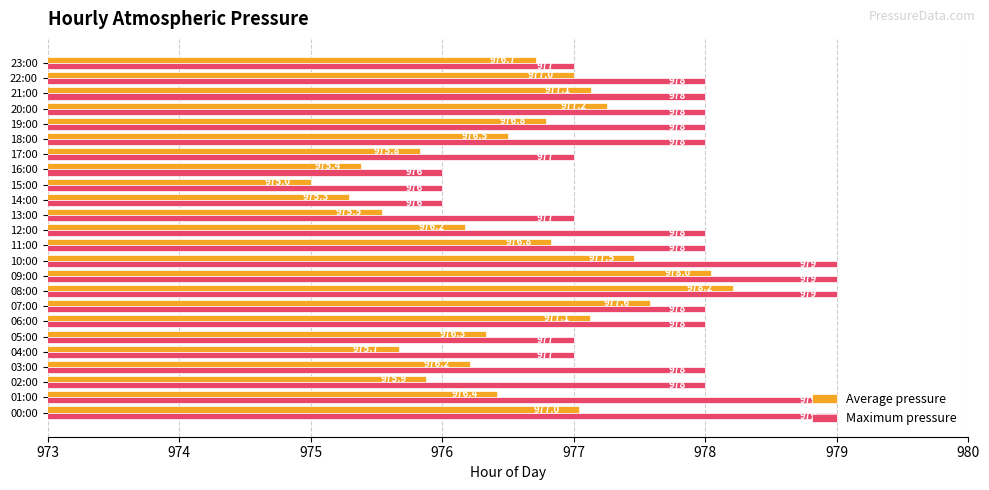

Rank the series by their maximum value, from lowest to highest.

Average pressure, Maximum pressure